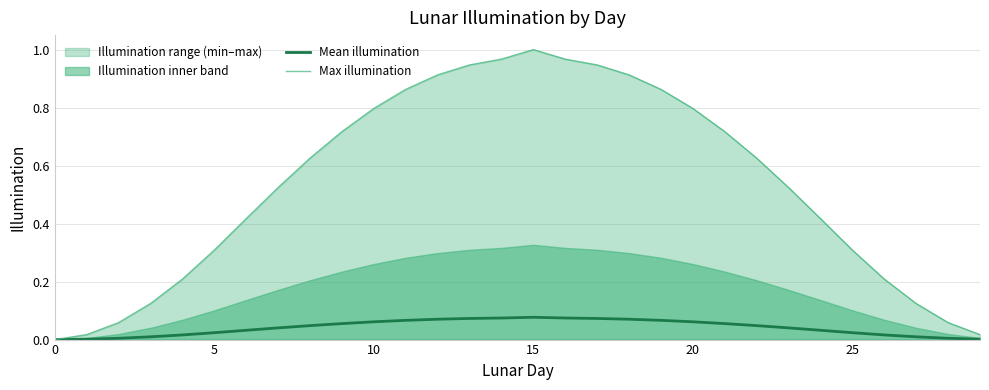

How many data points does each series have?

30